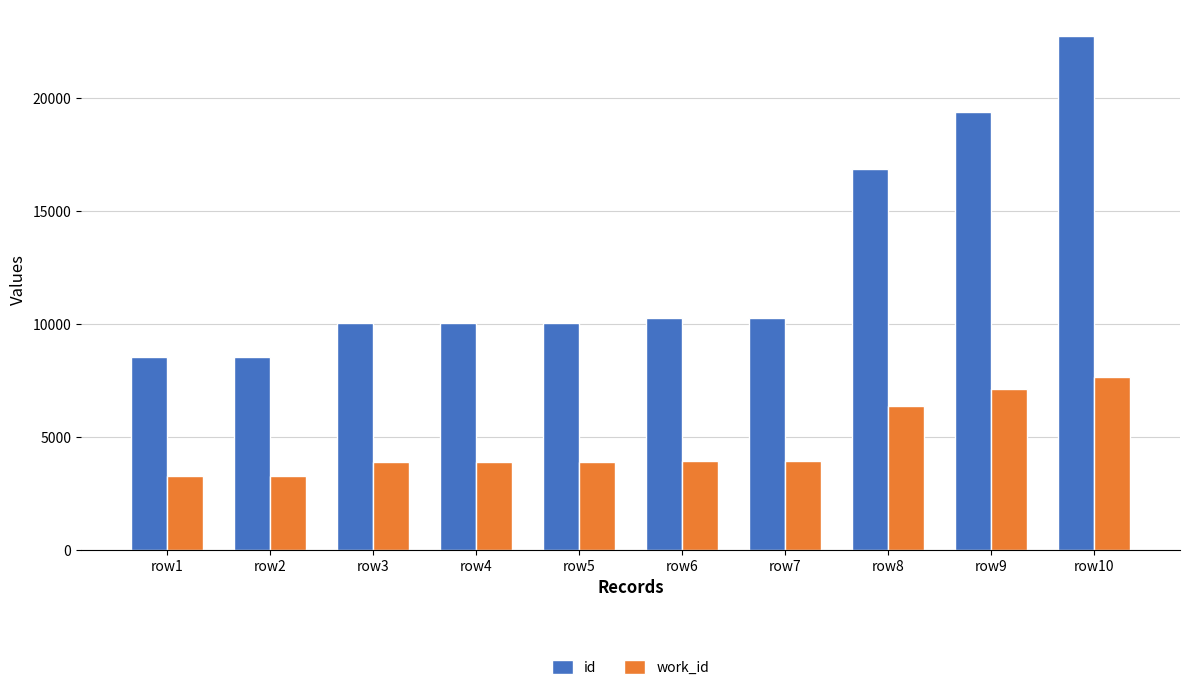

Rank the series at row1 from highest to lowest value.

id, work_id